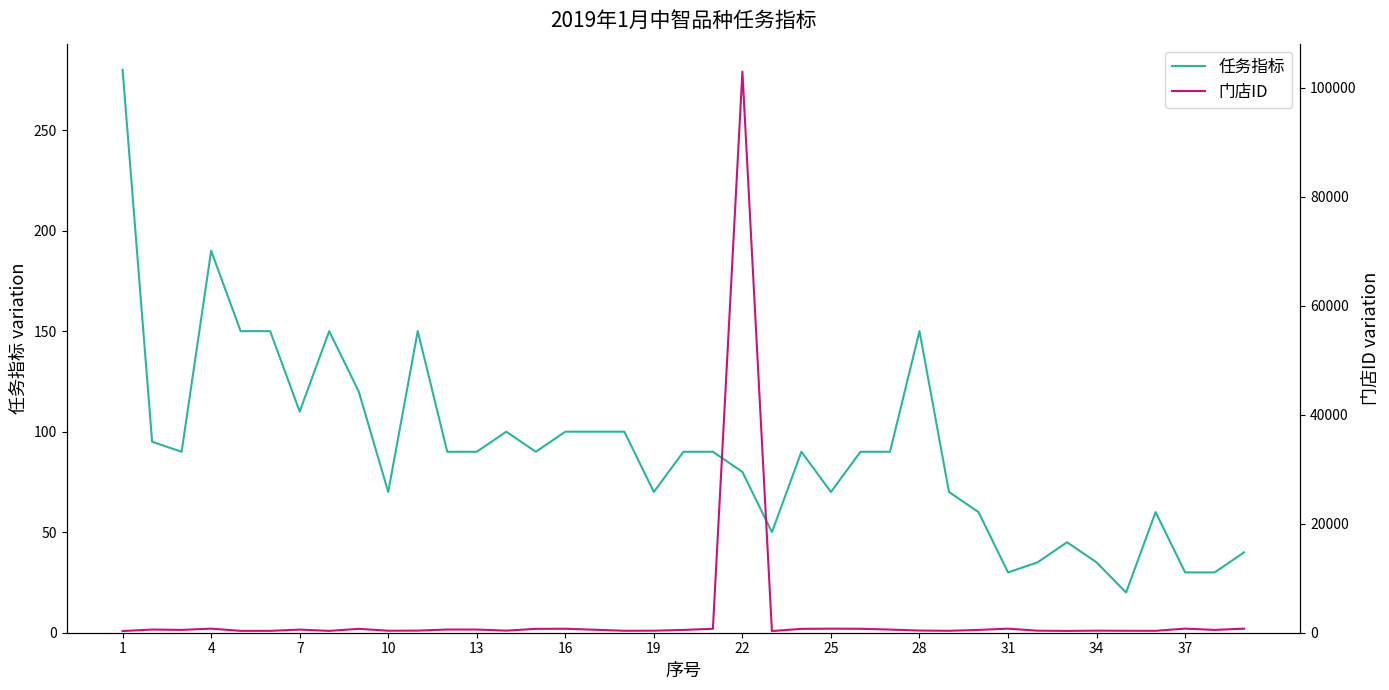

What is the maximum value for 门店ID?

102934